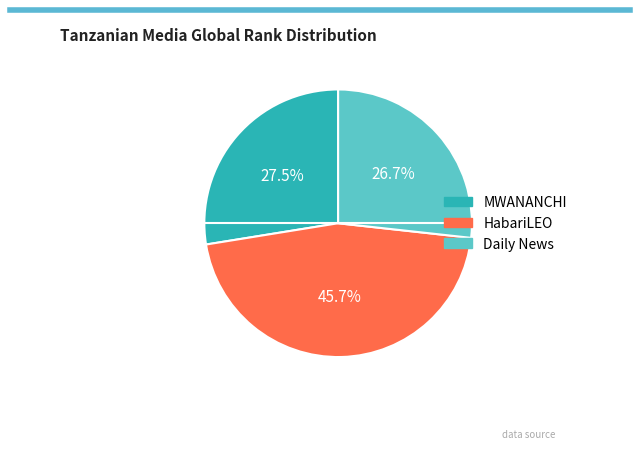

Combined, what portion of the pie is Daily News and HabariLEO?

72.5%